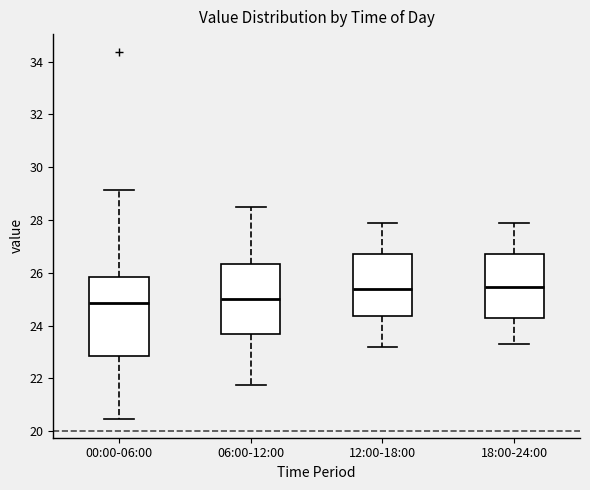

Reading left to right, transcribe this box plot: for each box, give where its median line is, the range the box spans, and where its two whiskers end, as read against the y-axis. The values are not printed on the chart, so give them approximately, as read against the axis.

00:00-06:00: median 24.8, box 22.8 to 25.8, whiskers 20.4 to 29.2
06:00-12:00: median 25.0, box 23.6 to 26.4, whiskers 21.8 to 28.6
12:00-18:00: median 25.4, box 24.4 to 26.8, whiskers 23.2 to 28.0
18:00-24:00: median 25.4, box 24.2 to 26.8, whiskers 23.4 to 28.0